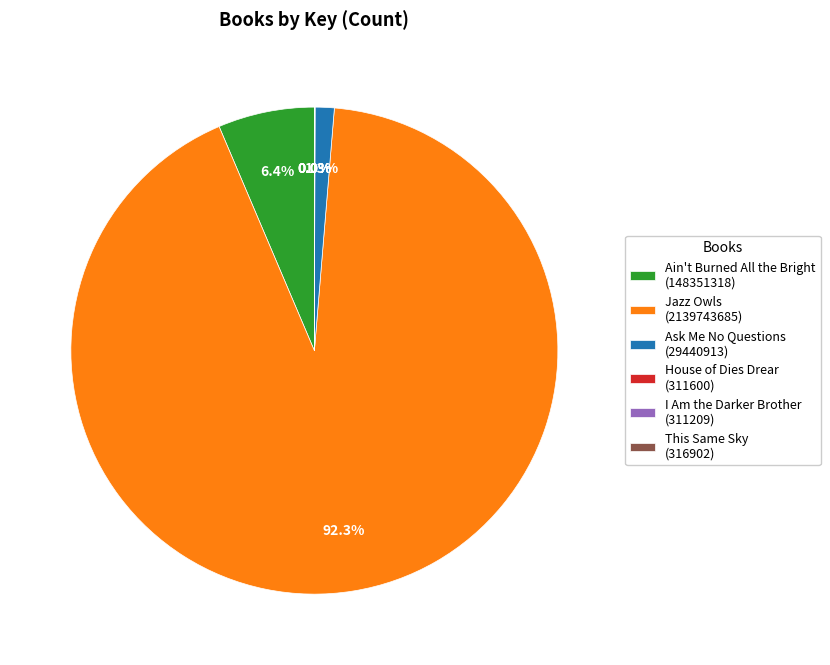

Which category accounts for the majority?

Jazz Owls